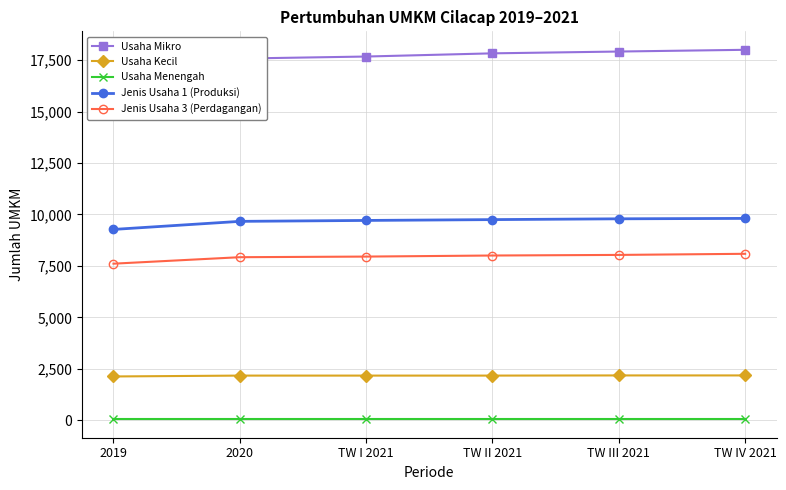

What are all the series names shown in the legend?

Usaha Mikro, Usaha Kecil, Usaha Menengah, Jenis Usaha 1 (Produksi), Jenis Usaha 3 (Perdagangan)